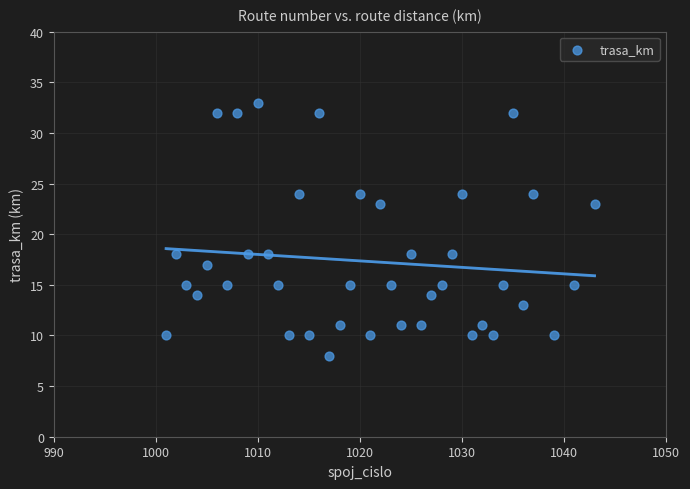

What is the range of Y values (max minus min)?

25